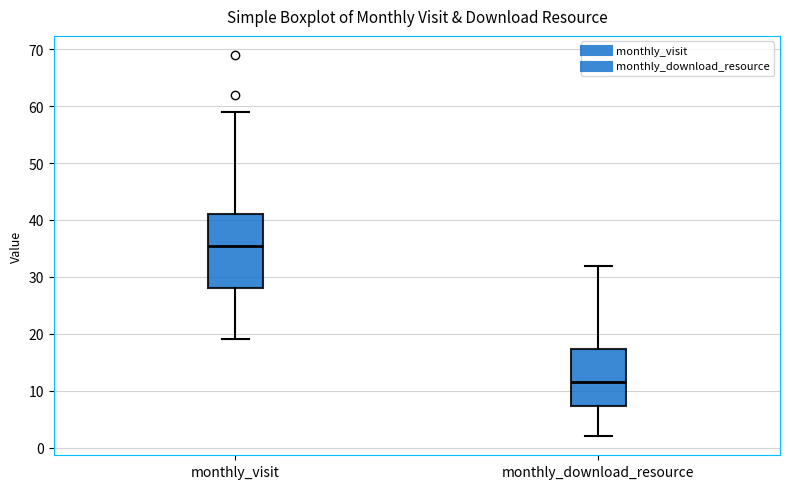

Reading left to right, read every box against the y-axis: the position of its median line, the range the box covers, and the ends of its whiskers. The values are not printed on the chart, so give them approximately, as read against the axis.

monthly_visit: median 36, box 28 to 41, whiskers 19 to 59
monthly_download_resource: median 12, box 7 to 17, whiskers 2 to 32